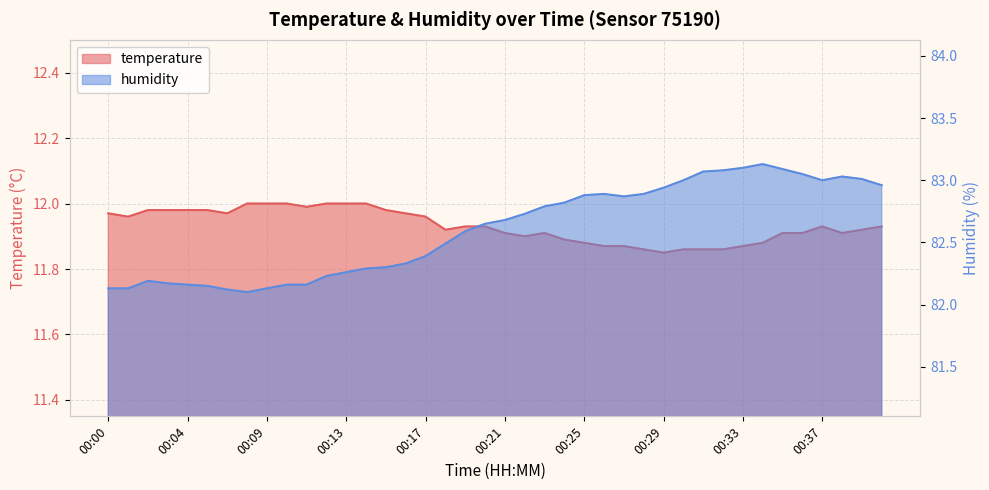

What is the difference between the second highest and second lowest values in the temperature series?

0.1